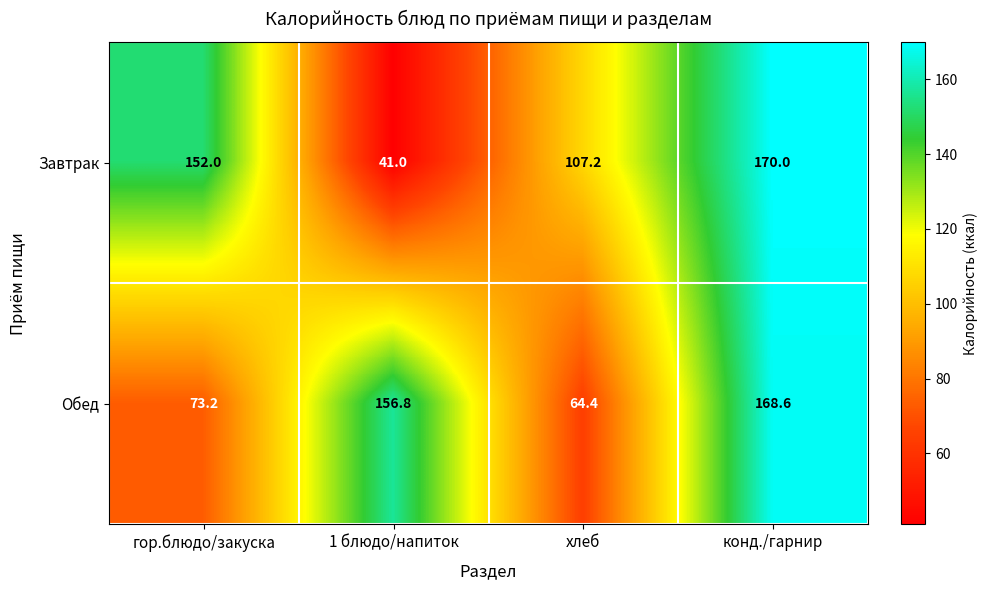

At how many categories does at least one series exceed 133?

3